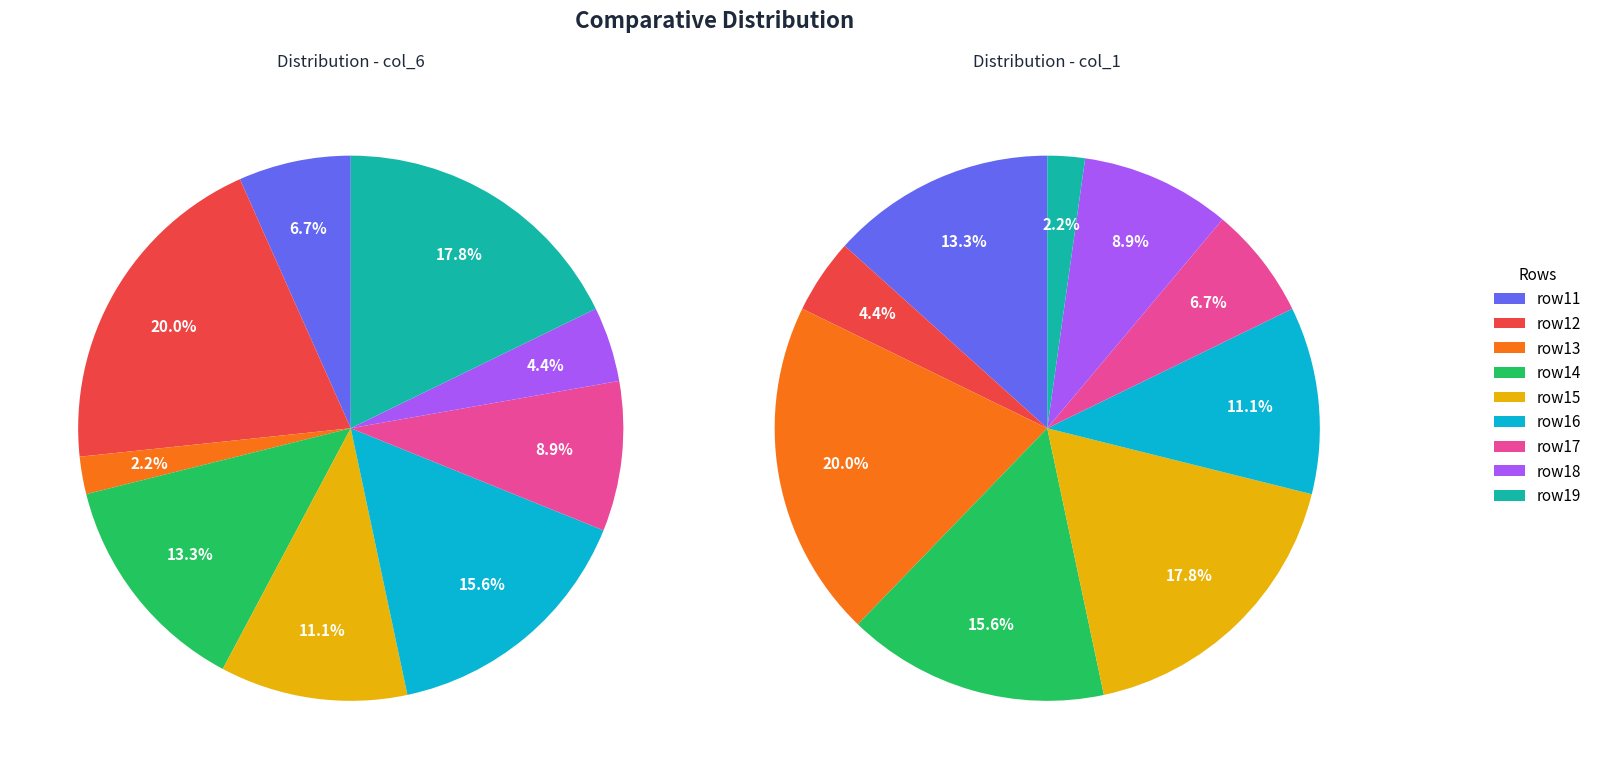

Which series has the widest spread of values?

col_6 (rows 11-19)